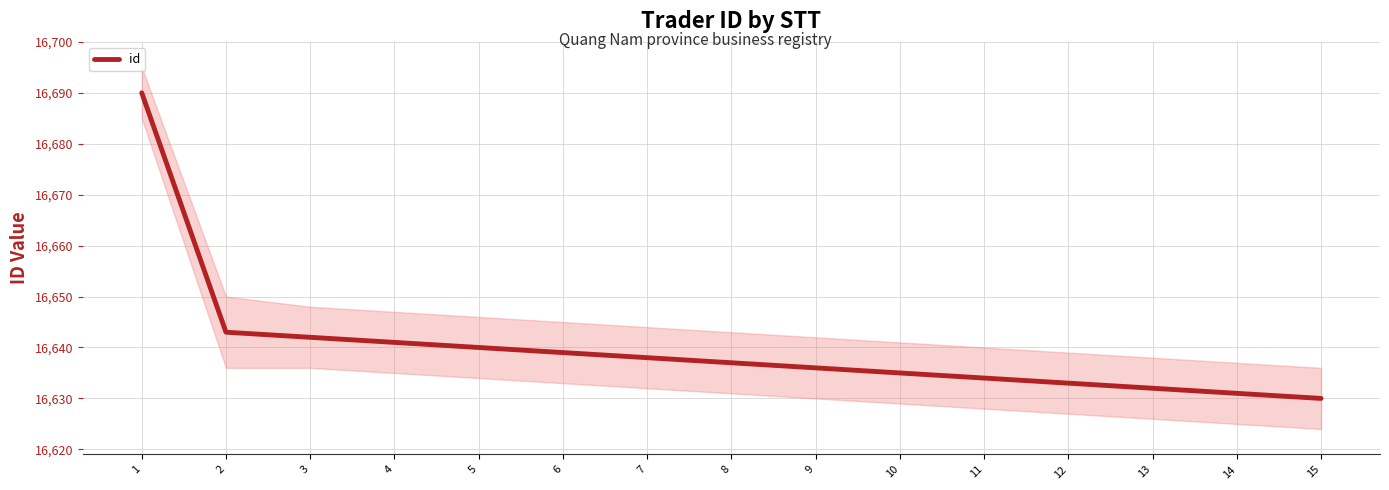

What is the sum of all values?

249601